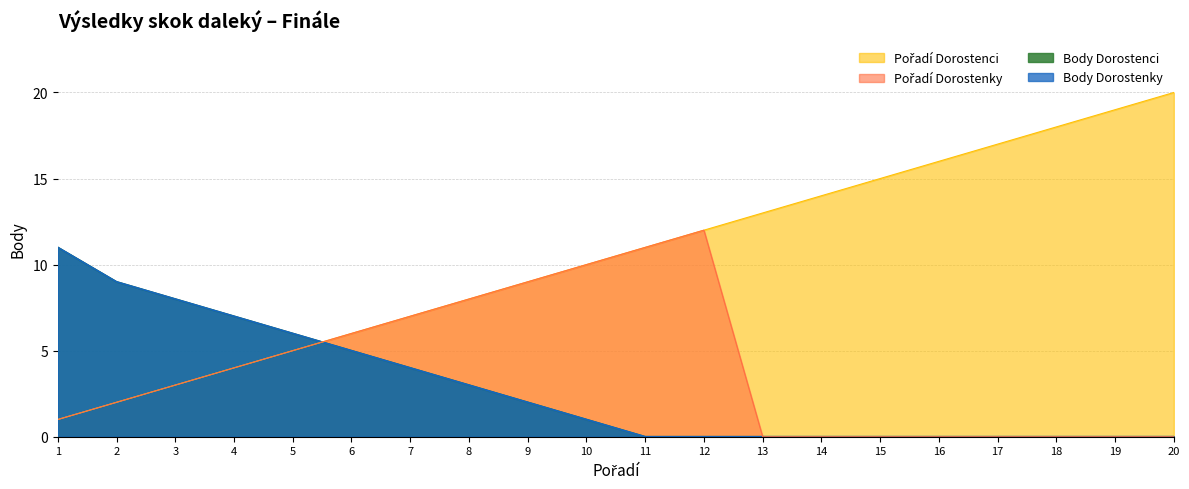

After their last crossing, which series has the higher values: Body Dorostenky or Pořadí Dorostenci?

Pořadí Dorostenci